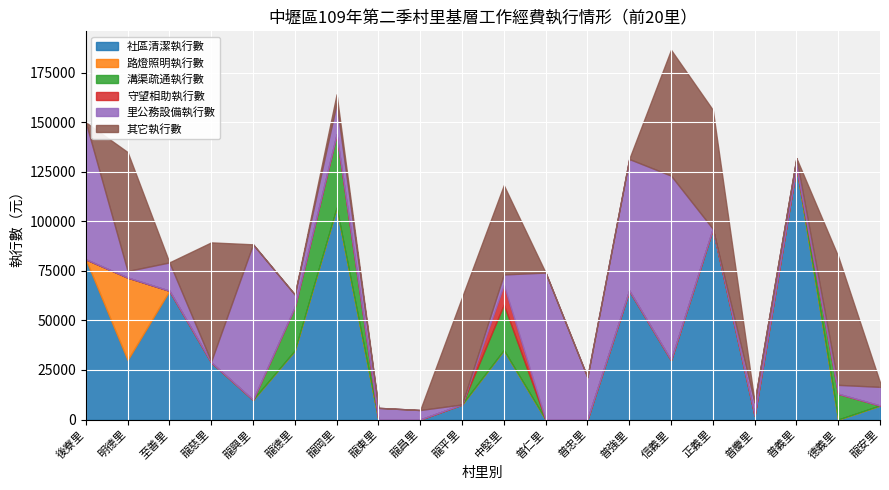

Which series has the widest spread of values?

社區清潔執行數